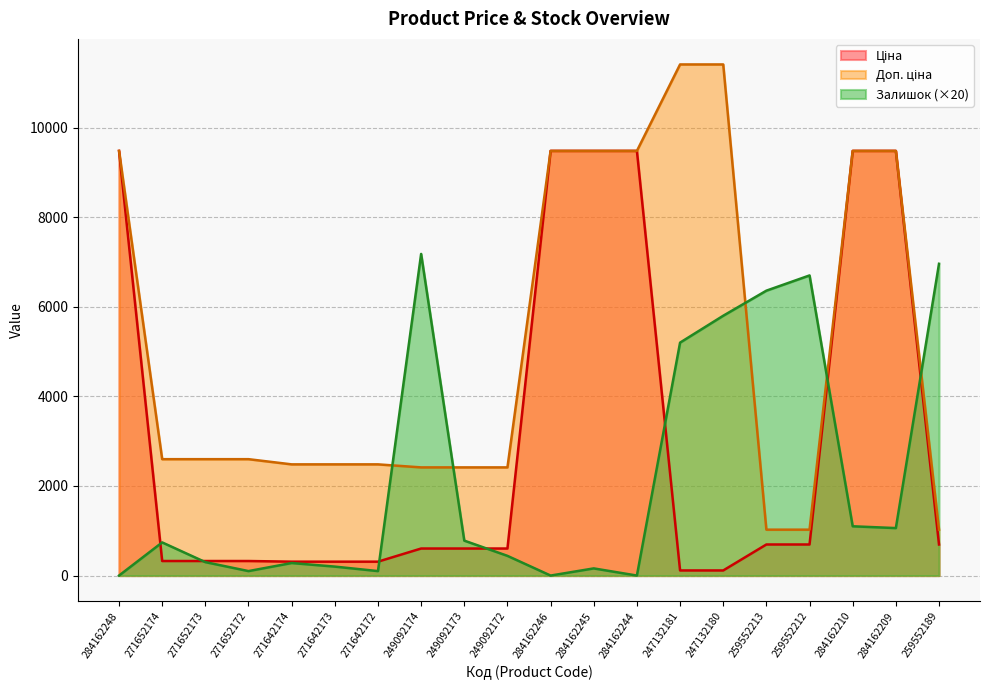

What value does the Ціна series have at 271642174?

310.3